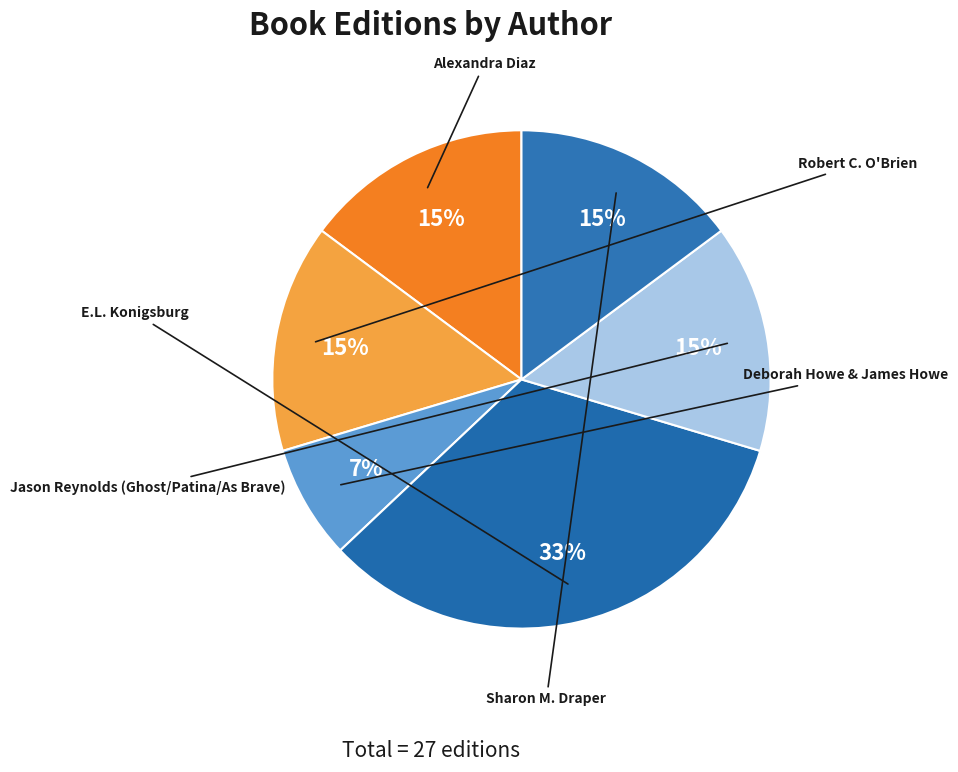

To the nearest percent, what percentage of the pie is Deborah Howe & James Howe?

7%